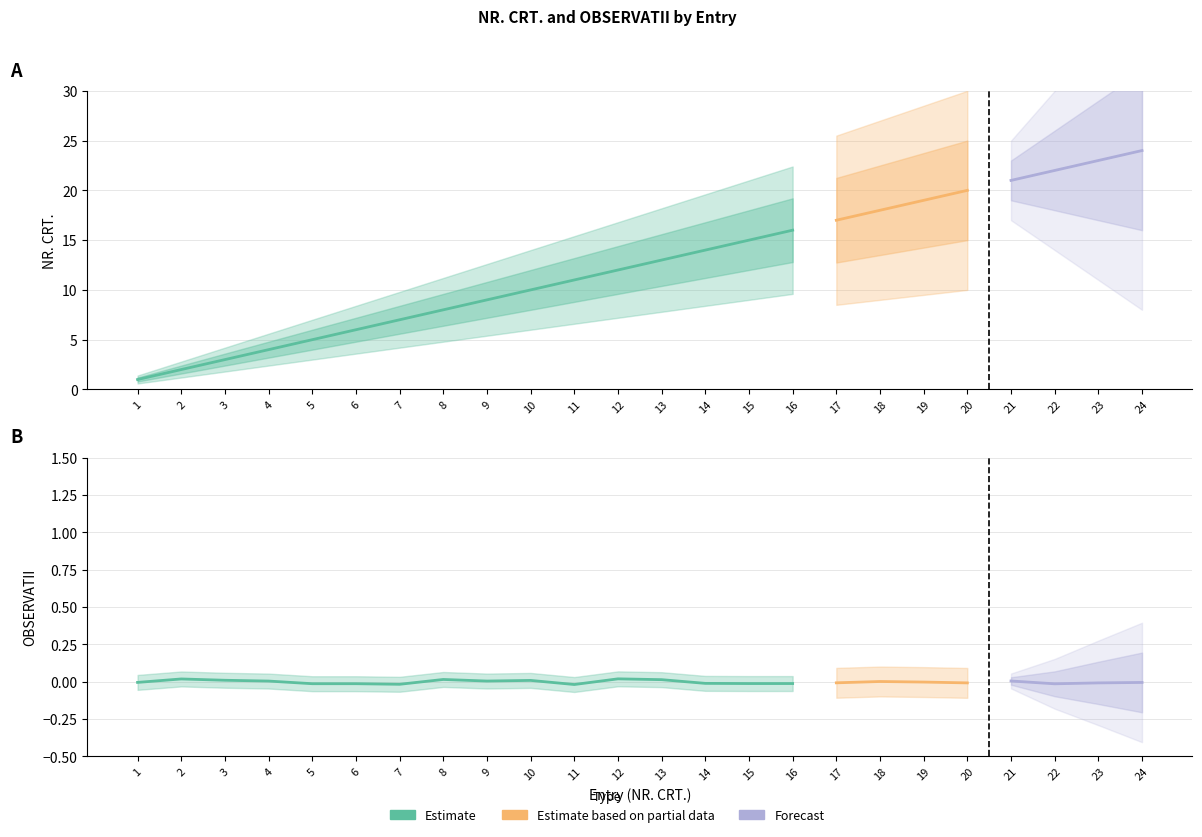

True or false: OBSERVATII and NR. CRT. intersect in this chart.

False